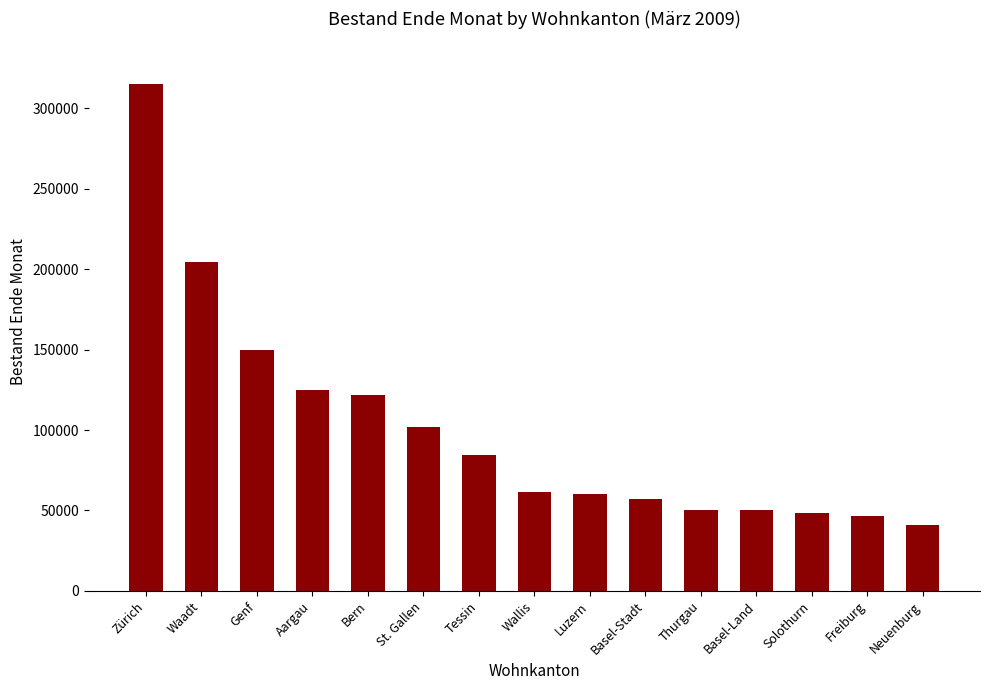

What is the value of the 10th bar from the left?

57272